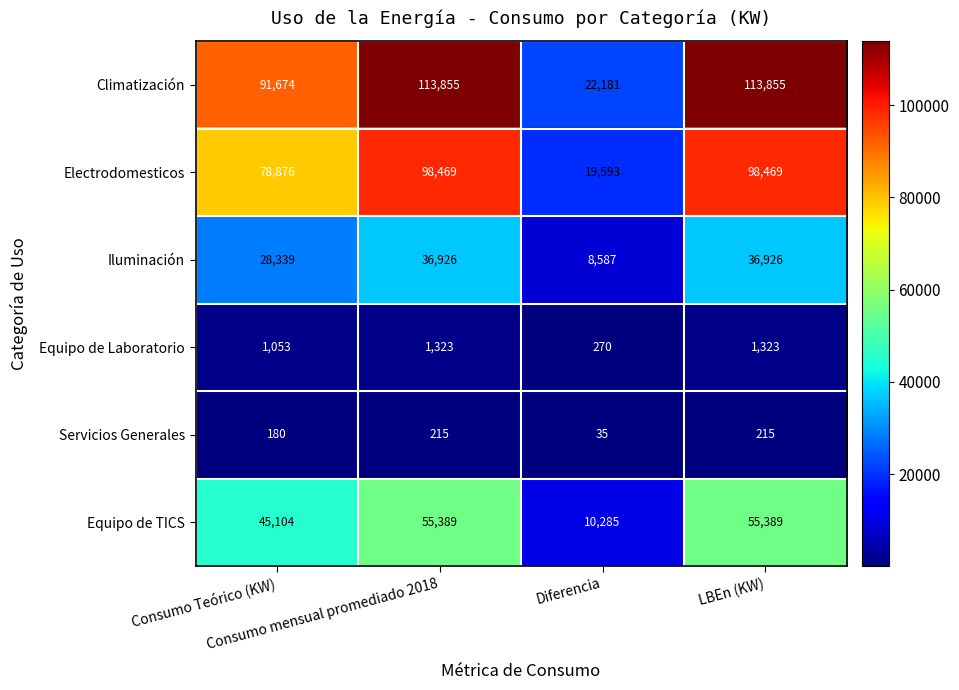

Count the Equipo de Laboratorio values in the range 1053 to 1323.

3